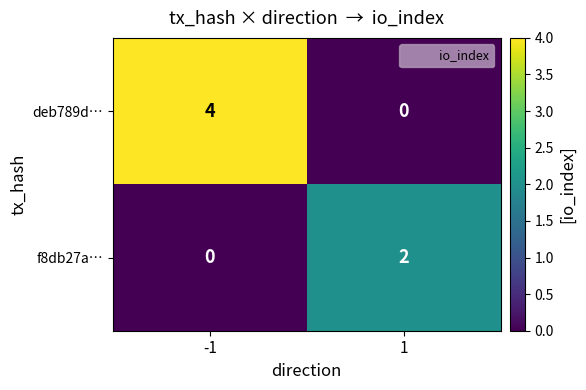

True or false: deb789d… has a value of -2 at 1.

False